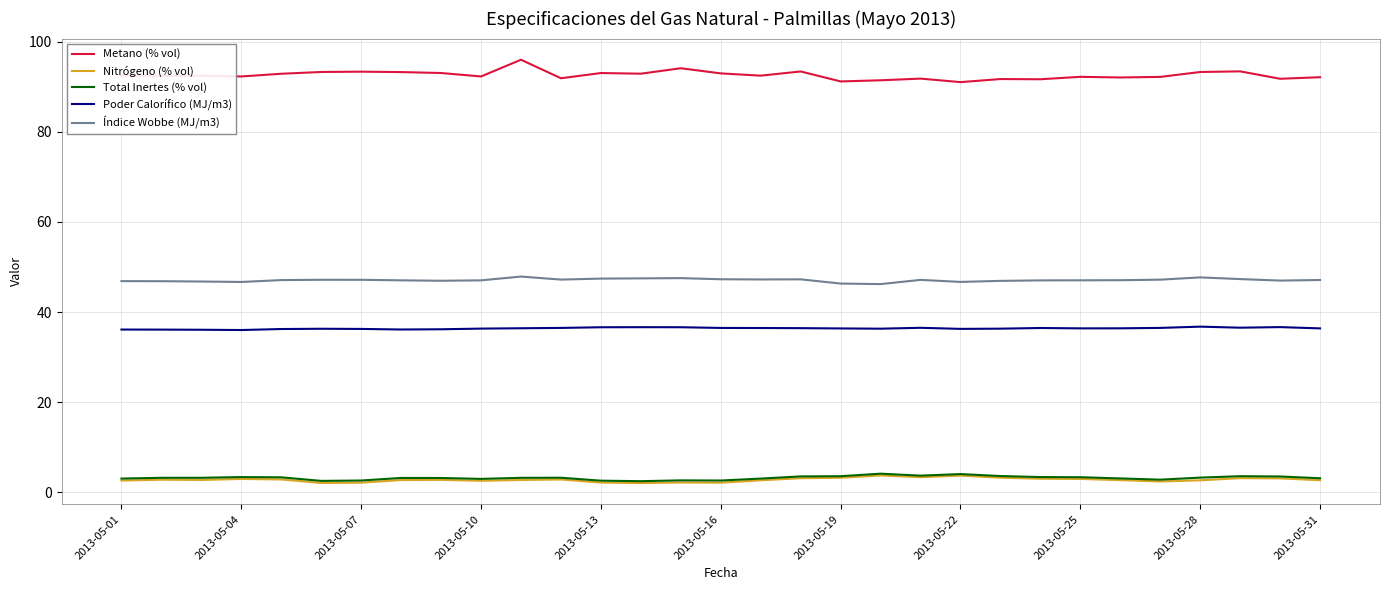

What is the lowest value of the Poder Calorífico (MJ/m3) series?

36.0